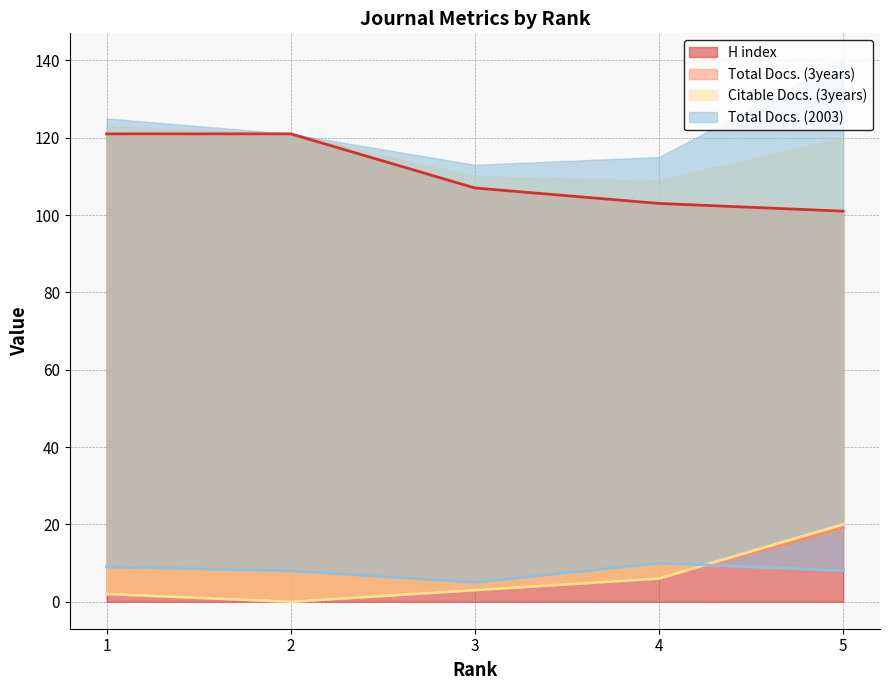

Between 4 and 1, which is larger?

1